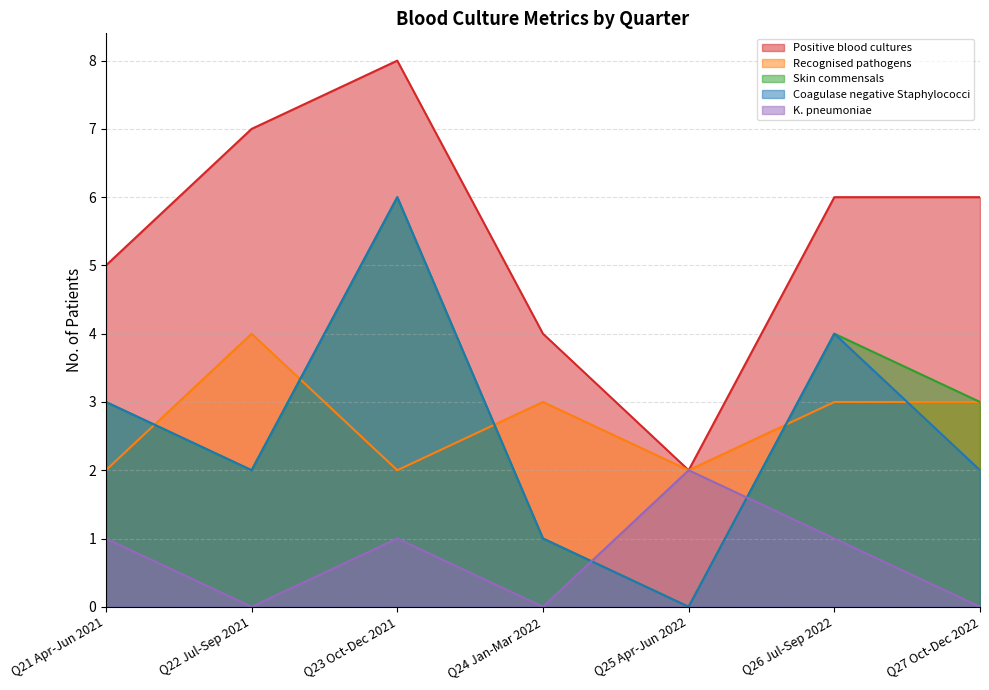

Rank the series at Q23 Oct-Dec 2021 from lowest to highest value.

K. pneumoniae, Recognised pathogens, Skin commensals, Coagulase negative Staphylococci, Positive blood cultures